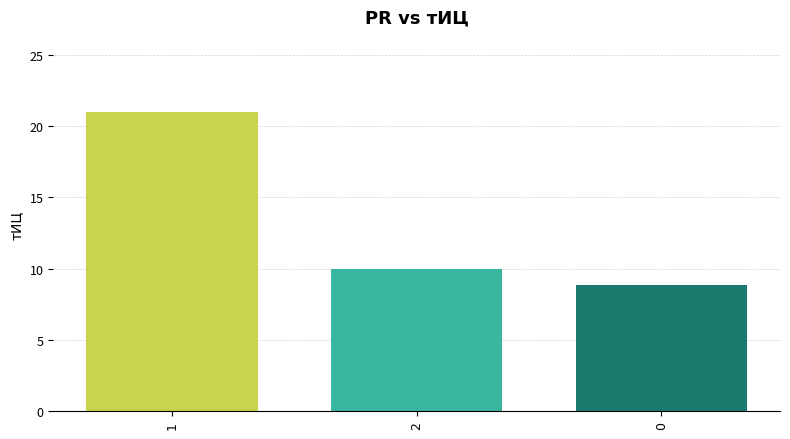

Count the number of categories in the chart.

3